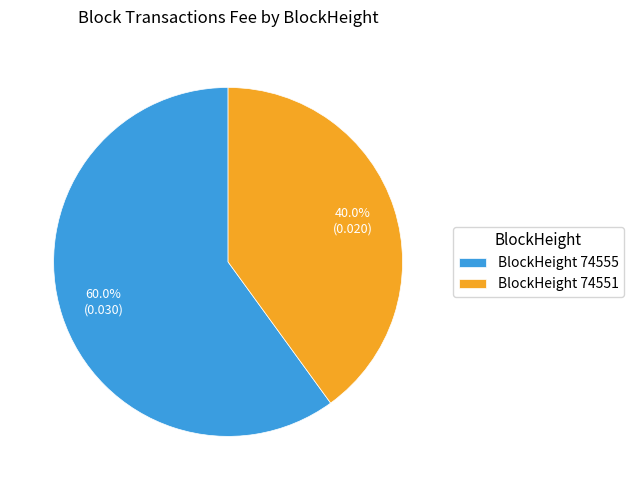

Is there any slice that represents more than half of the pie?

Yes